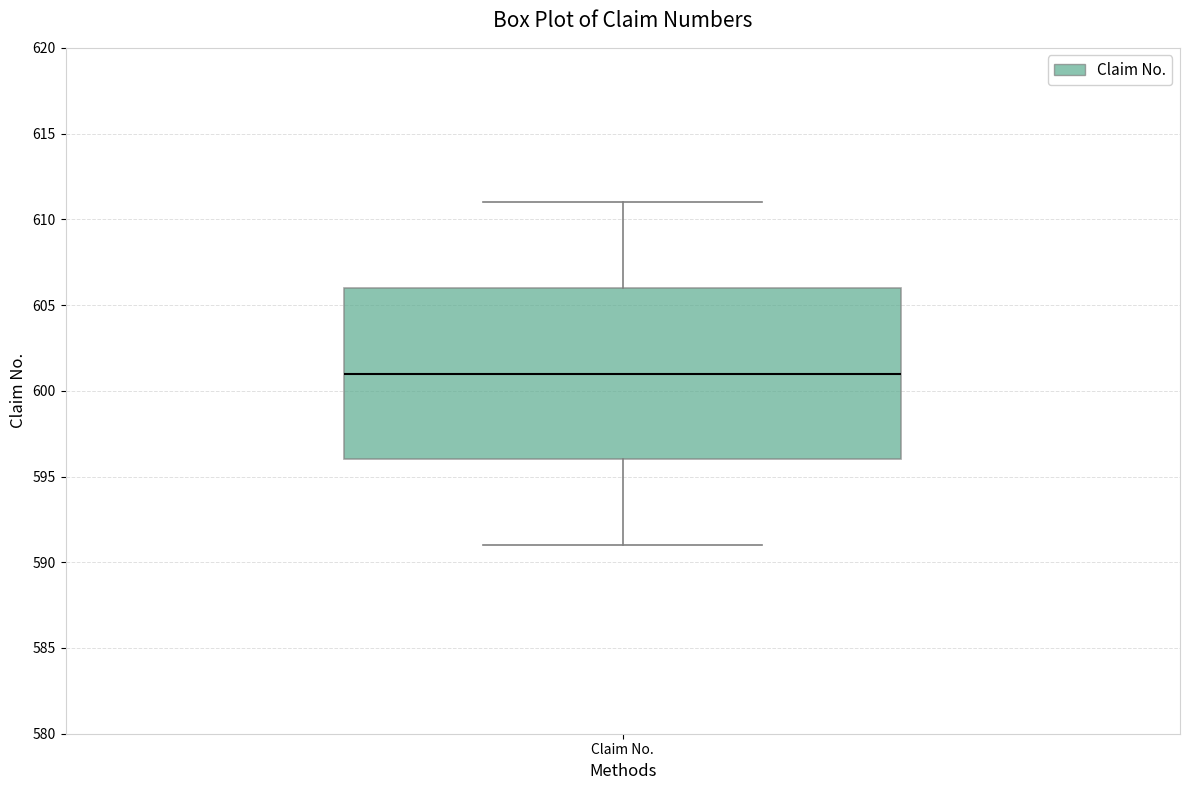

Read this box plot against the y-axis: the position of the median line, the range covered by the box, and the ends of both whiskers. The values are not printed on the chart, so give them approximately, as read against the axis.

median 601, box 596 to 606, whiskers 591 to 611